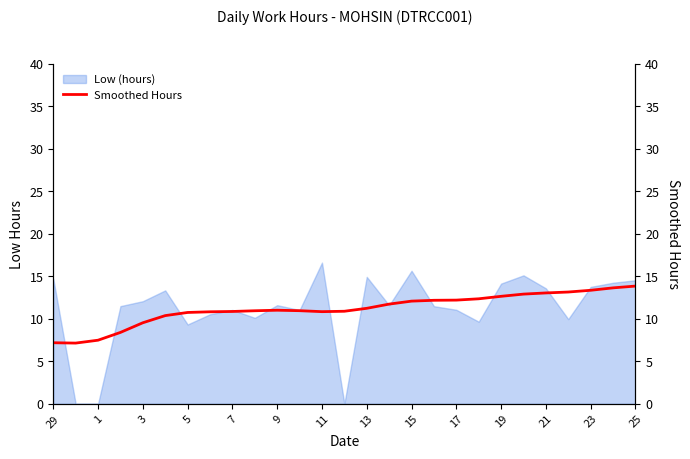

What is the highest value of the Low (hours) series?

16.6